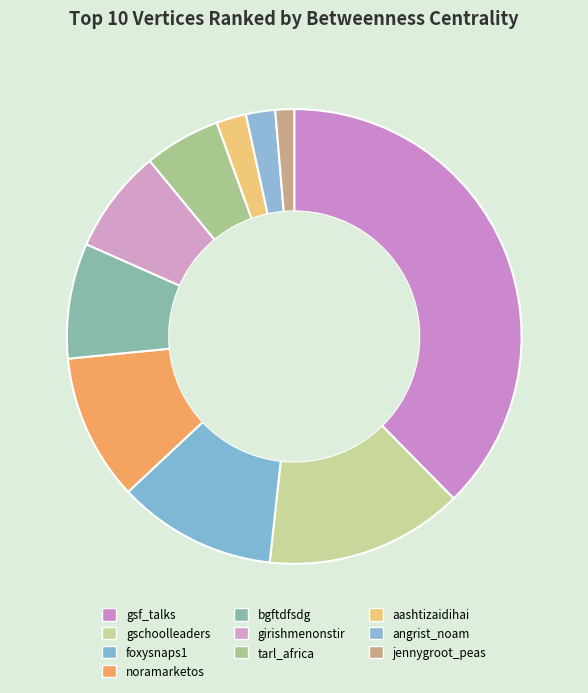

To the nearest percent, what percentage of the pie is gsf_talks?

38%